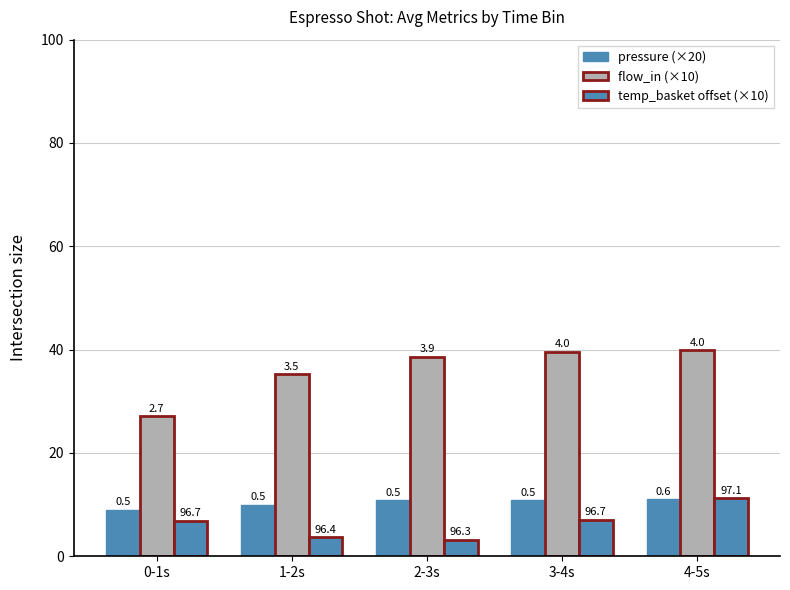

How many bars are there in total?

15